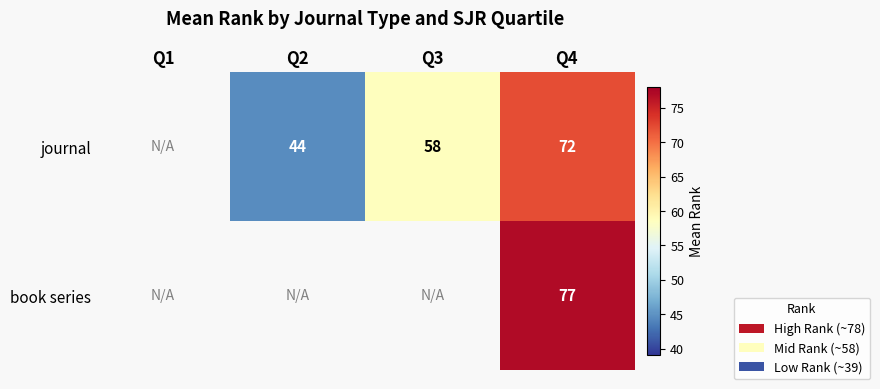

At which category is the sum across all series the highest?

Q4